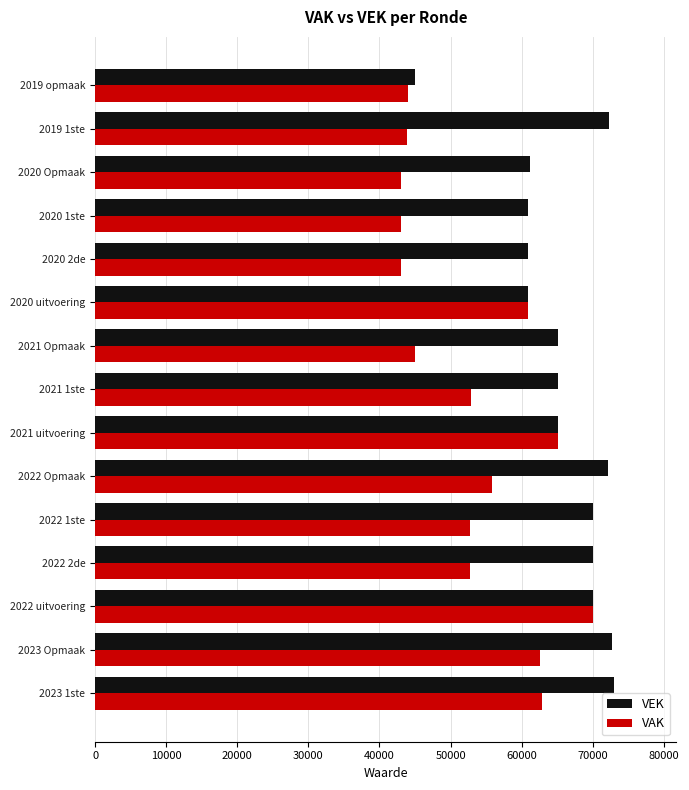

How many values in the VEK series are below 65148?

6